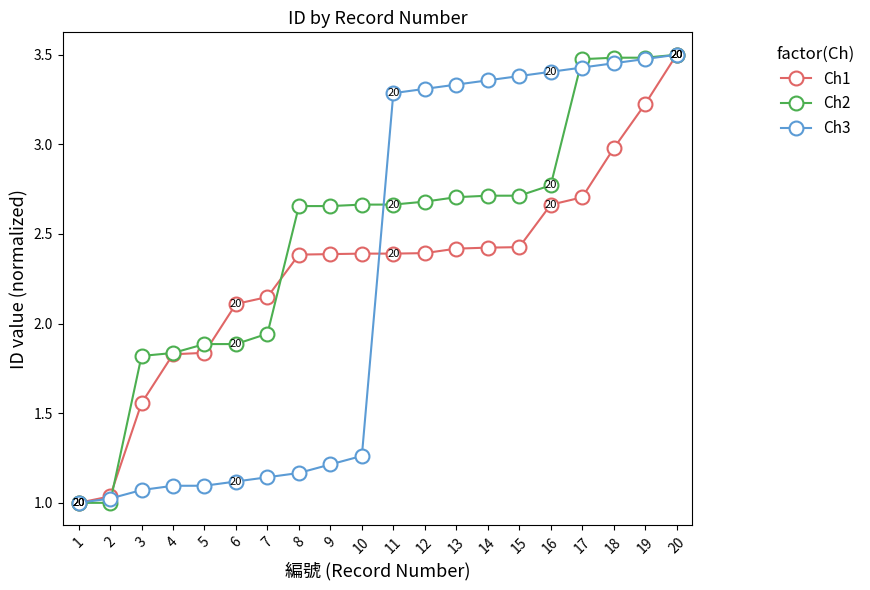

Which series has the largest total across all categories?

Ch2